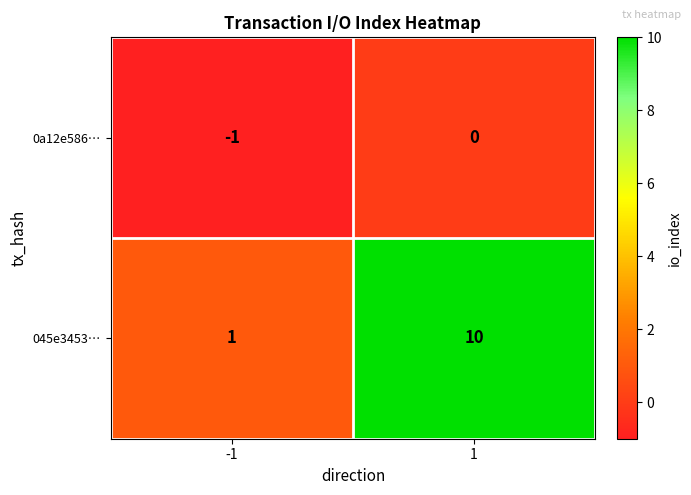

Reading left to right, extract all data points from this chart.

0a12e586…: -1	0
045e3453…: 1	10